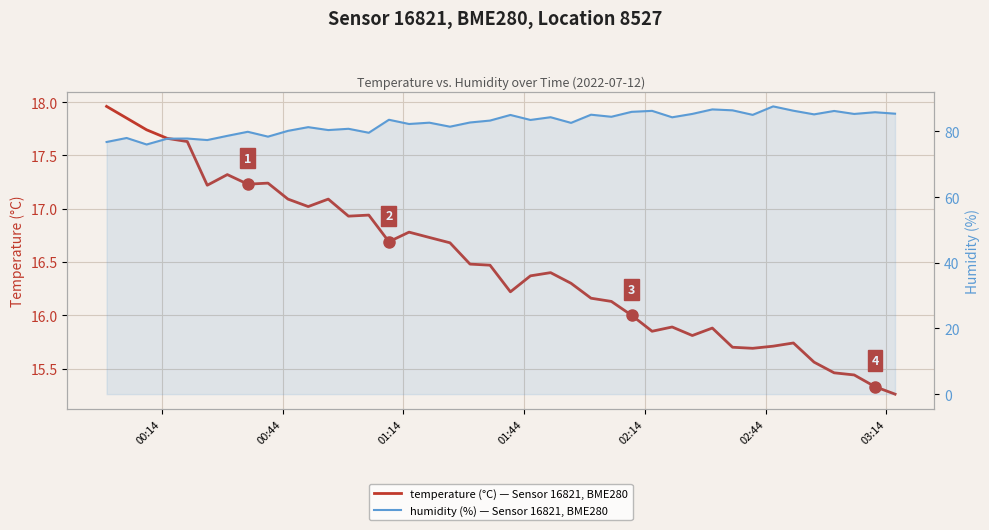

How many data points in humidity are less than 83?

19